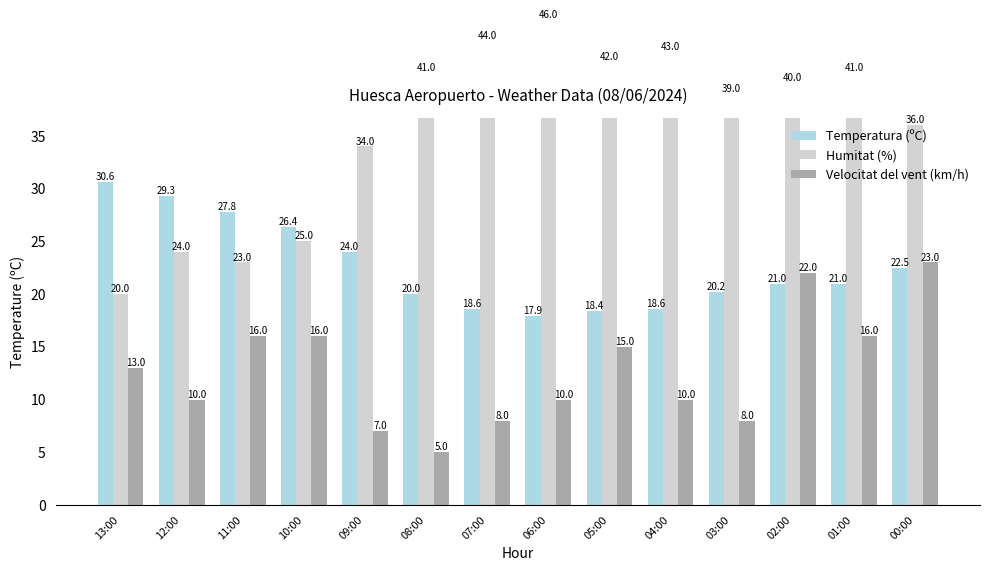

How many distinct data groups are displayed?

3